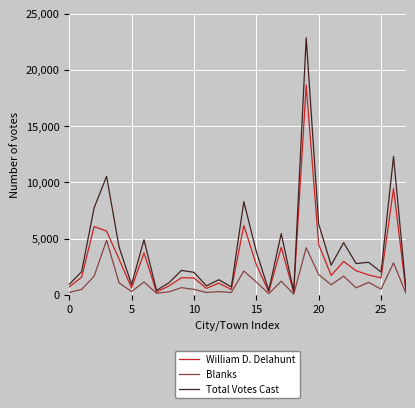

Which series has the largest total across all categories?

Total Votes Cast